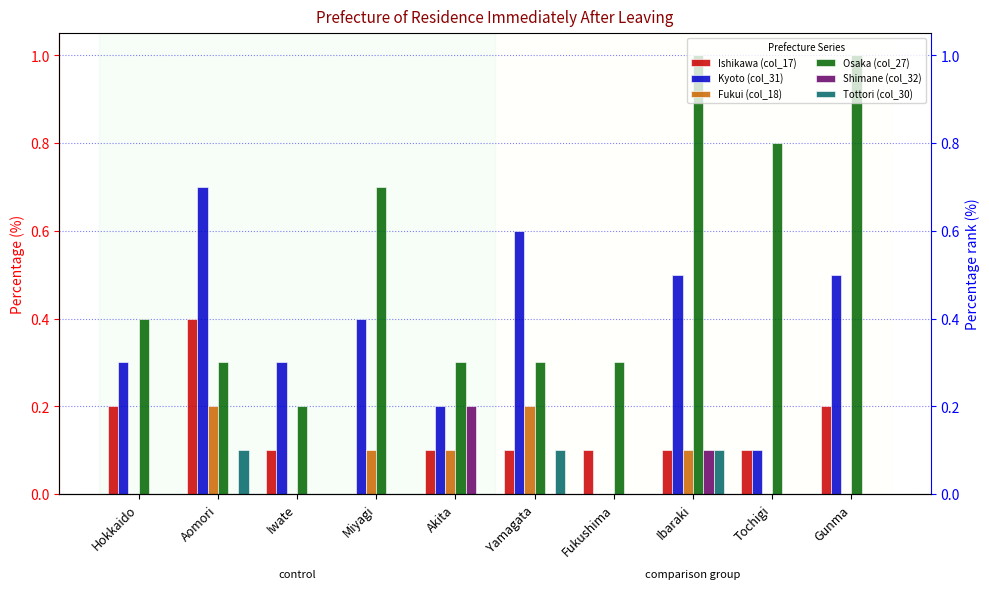

Which series has the largest total across all categories?

Osaka (col_27)